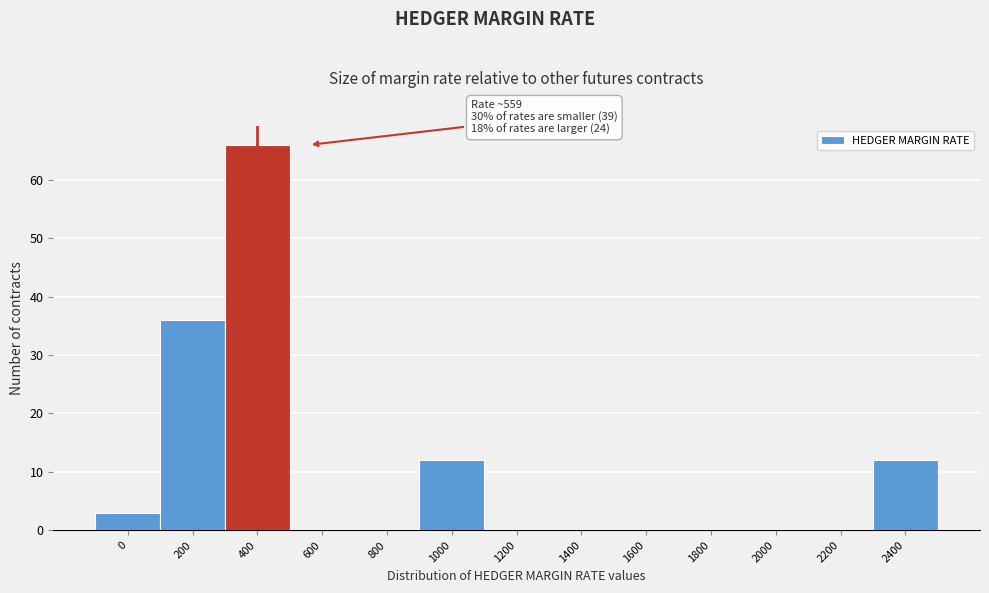

Reading left to right, extract all data points from this chart.

0=3	200=36	400=66	600=0	800=0	1000=12	1200=0	1400=0	1600=0	1800=0	2000=0	2200=0	2400=12